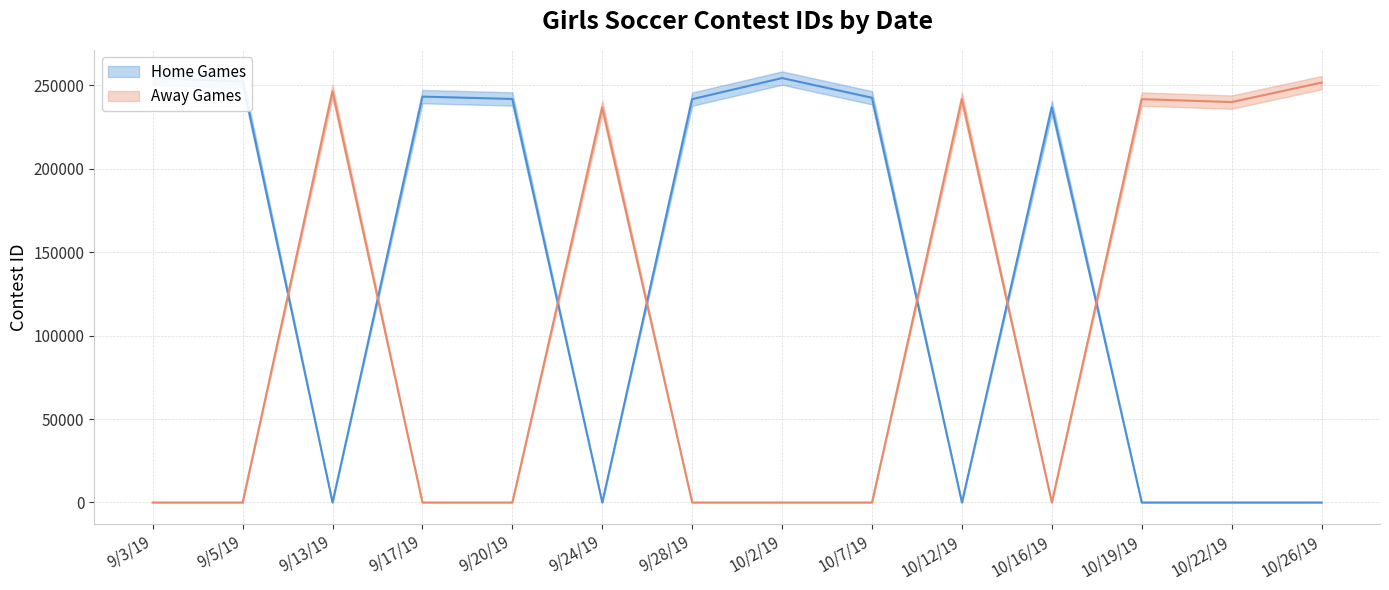

Where is the first local maximum for Away Games?

9/13/19